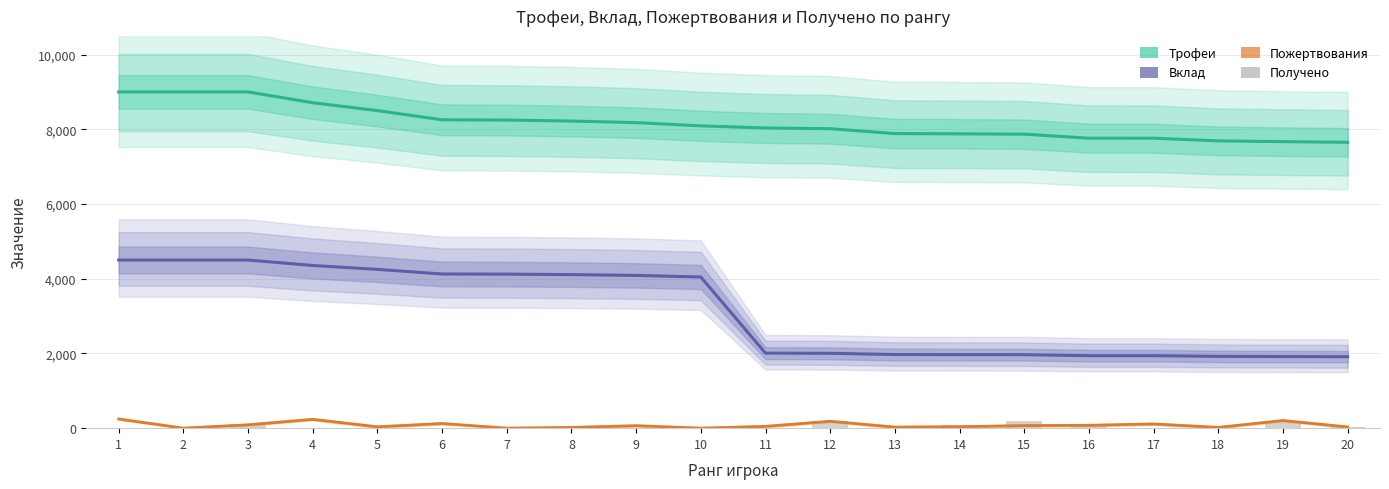

How many data points in Трофеи are above 8092?

9